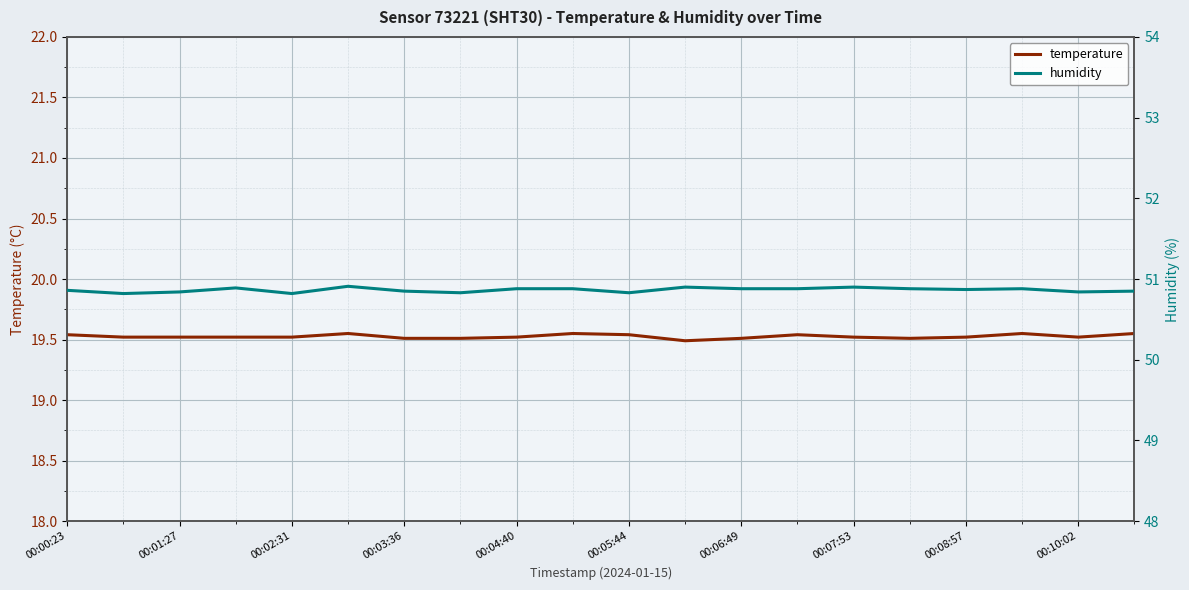

The value of temperature at 00:04:40 is 19.5. True or false?

True